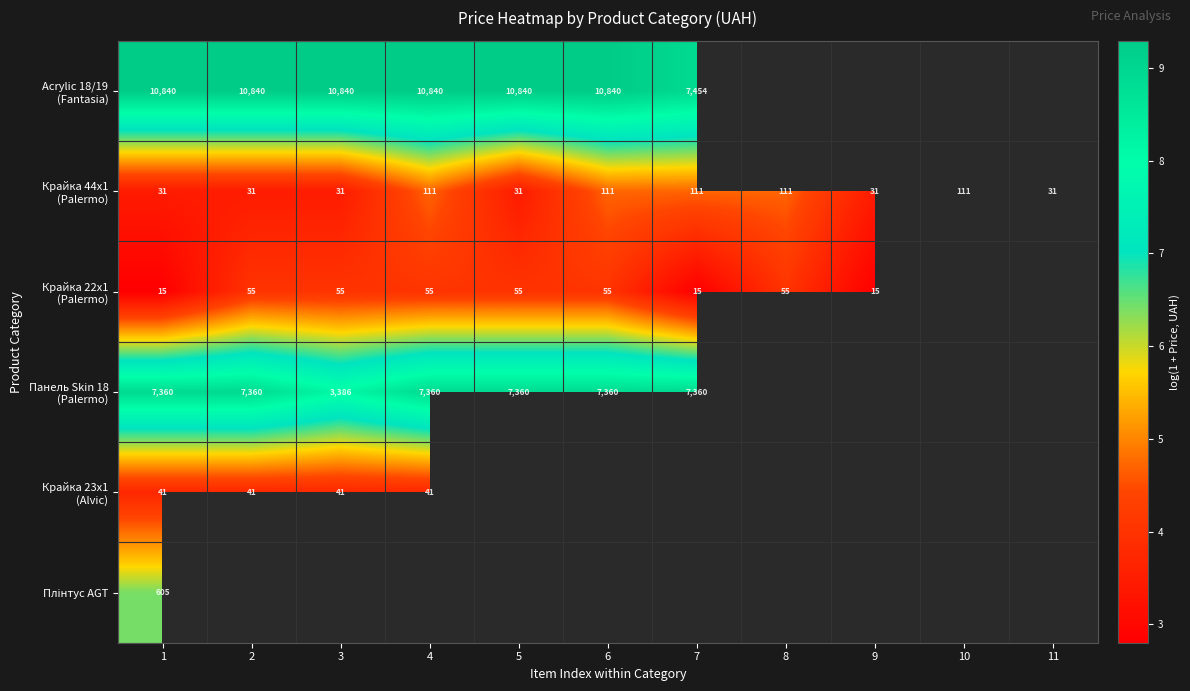

Which category has the highest value in the Крайка 44x1 (Palermo) series?

4